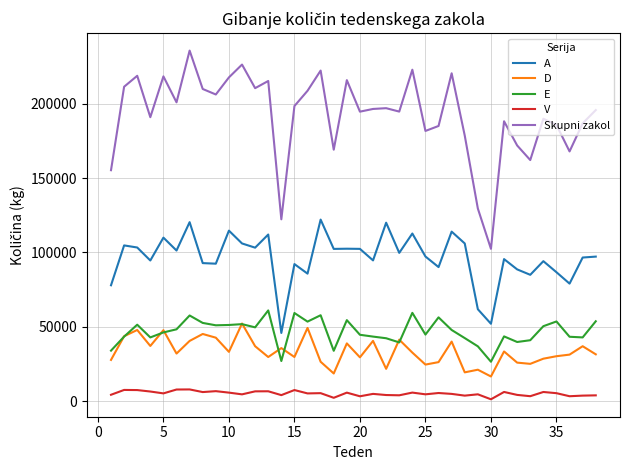

How many distinct data groups are displayed?

5